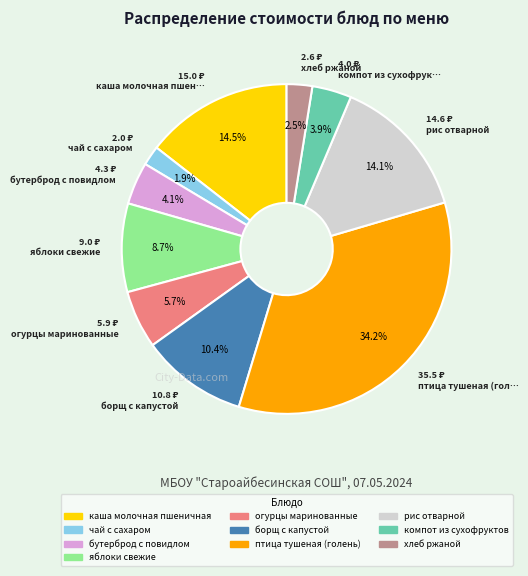

Does хлеб ржаной represent more than half of the total?

No